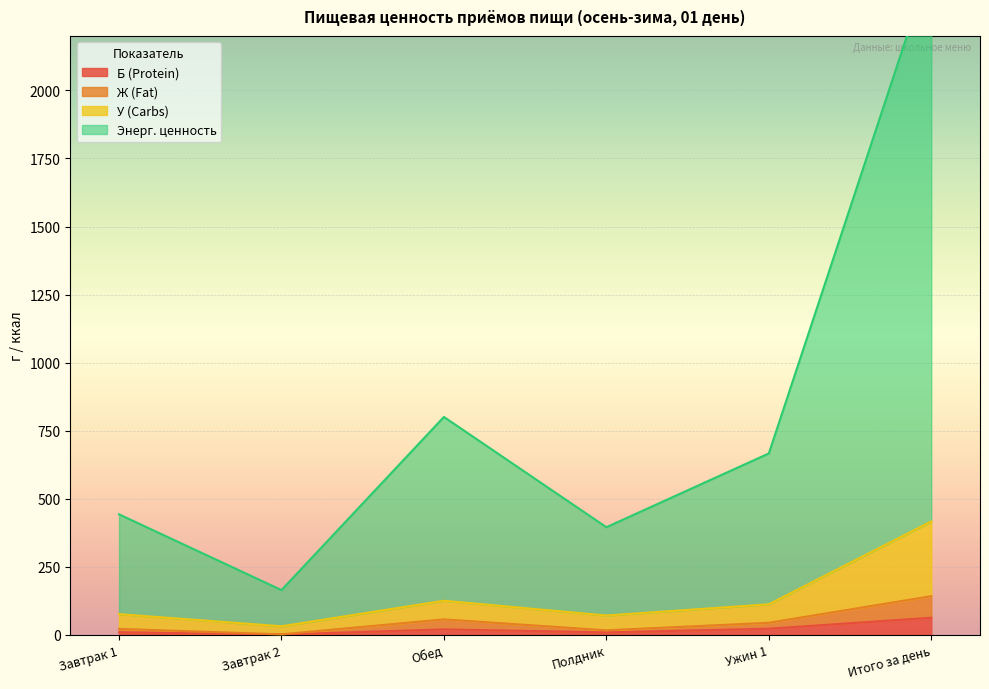

What is the label of the 1st point from the left?

Завтрак 1